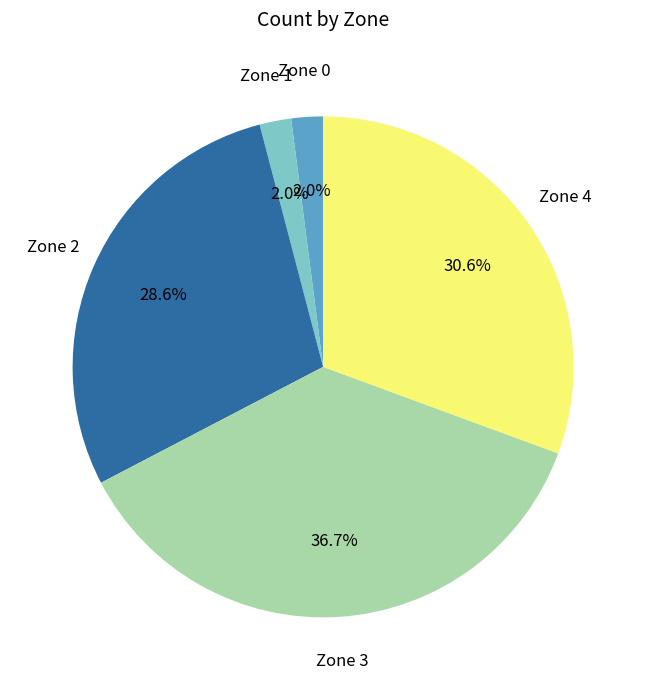

How many segments does this pie chart have?

5